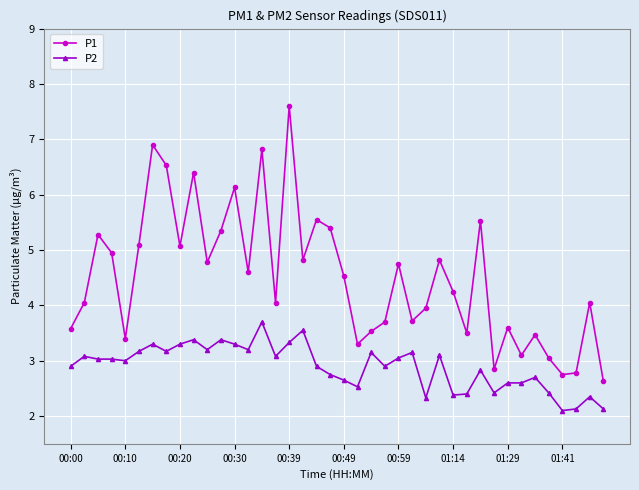

What is the difference between the maximum and minimum values in the P2 series?

1.6